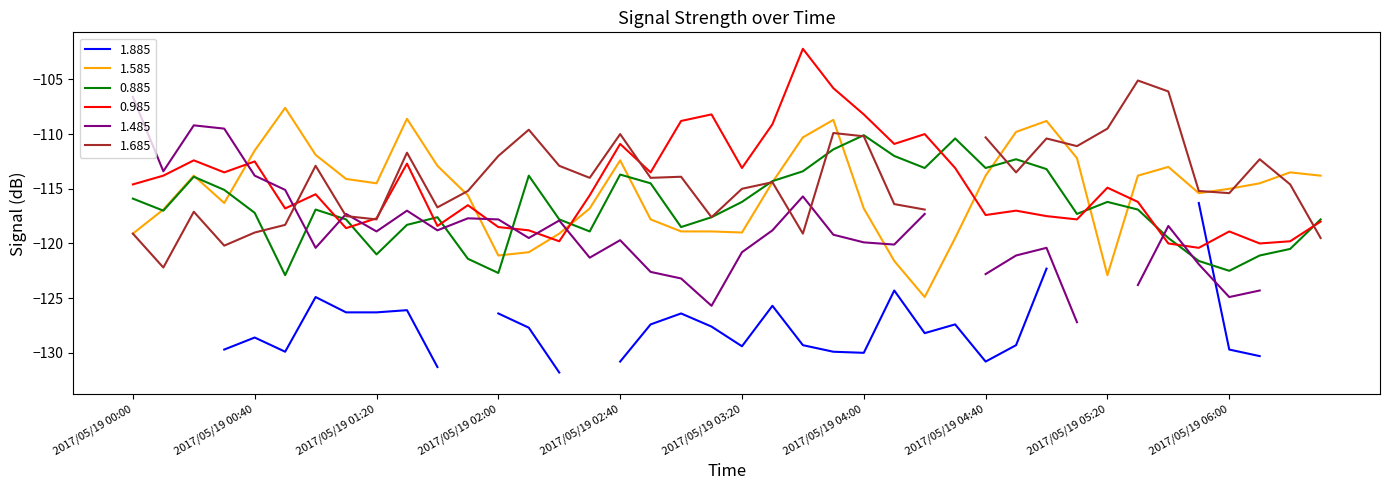

The value of 1.585 at 2017/05/19 03:20 is -119.0. True or false?

True